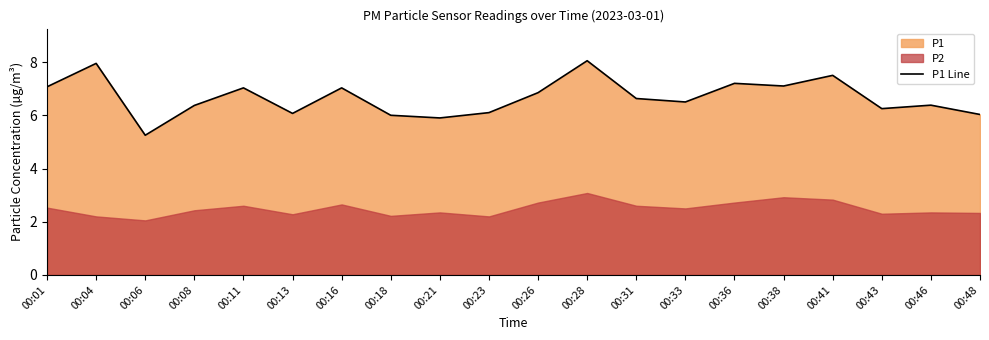

What is the difference between the values at 00:11 and 00:36?

0.2